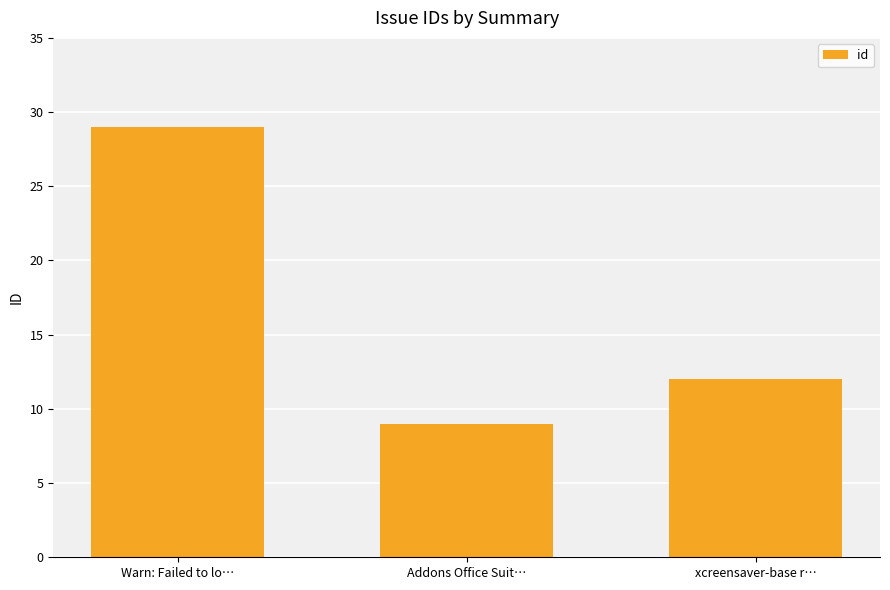

What is the sum of the values at Warn: Failed to lo… and Addons Office Suit…?

38